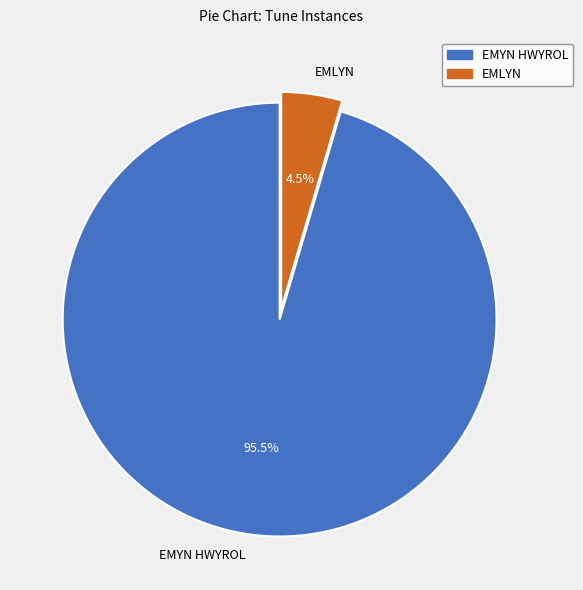

Combined, what portion of the pie is EMLYN and EMYN HWYROL?

100.0%